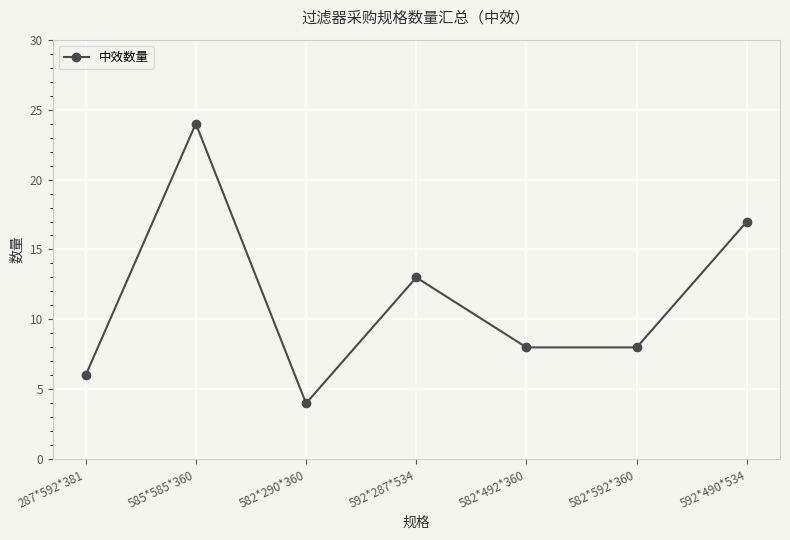

At which category does the data reach its first local peak?

585*585*360